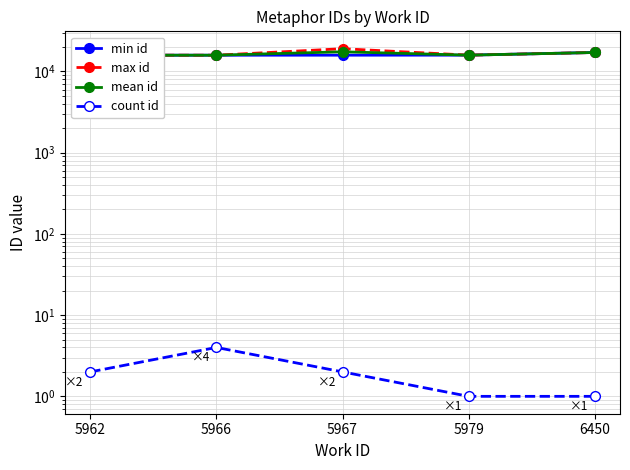

True or false: max id has a value of 15895.0 at 5979.

True